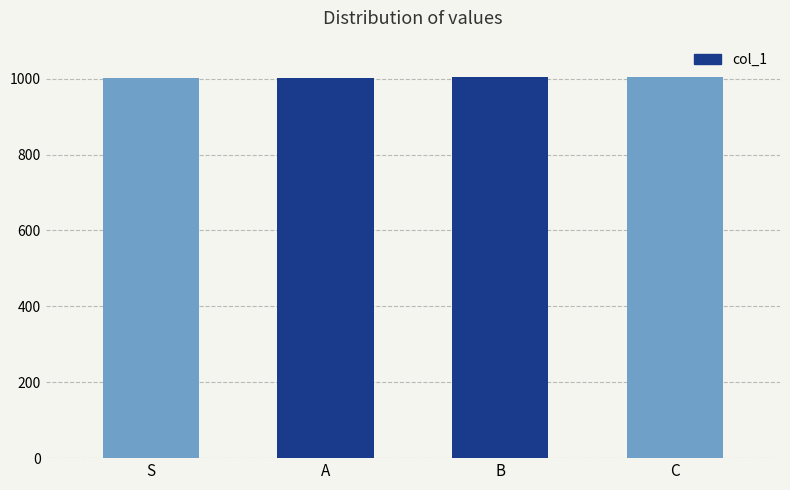

What is the label of the 3rd bar from the right?

A